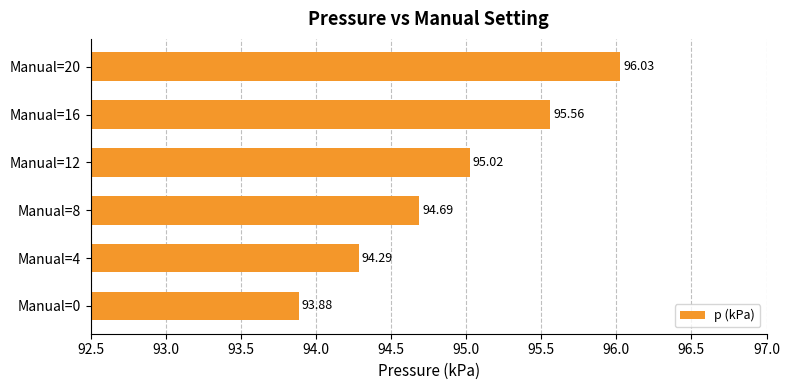

Rank the categories by value from lowest to highest.

Manual=0, Manual=4, Manual=8, Manual=12, Manual=16, Manual=20